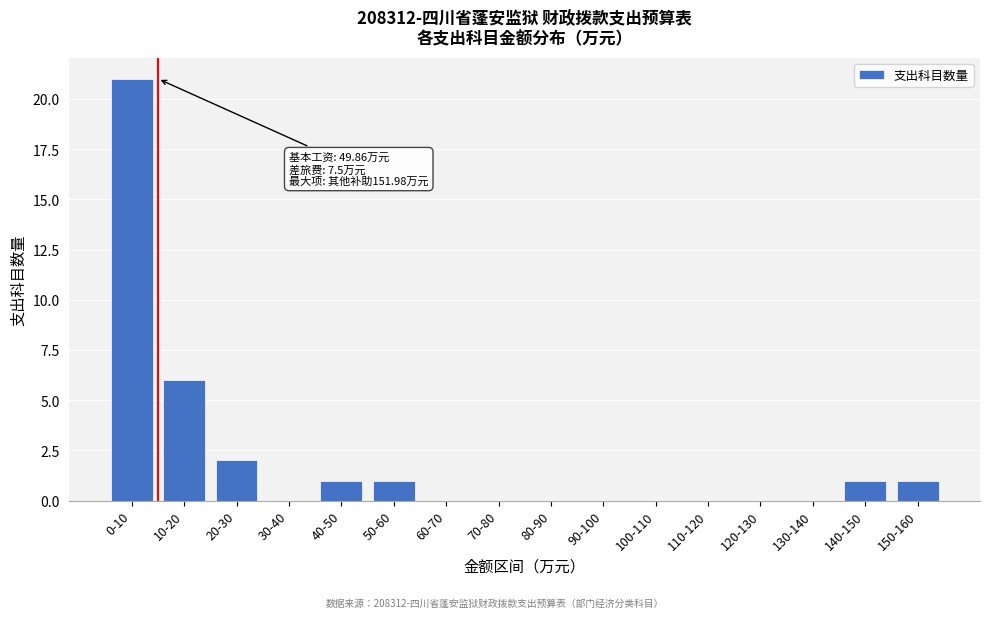

Reading left to right, extract all data points from this chart.

0-10=21	10-20=6	20-30=2	30-40=0	40-50=1	50-60=1	60-70=0	70-80=0	80-90=0	90-100=0	100-110=0	110-120=0	120-130=0	130-140=0	140-150=1	150-160=1